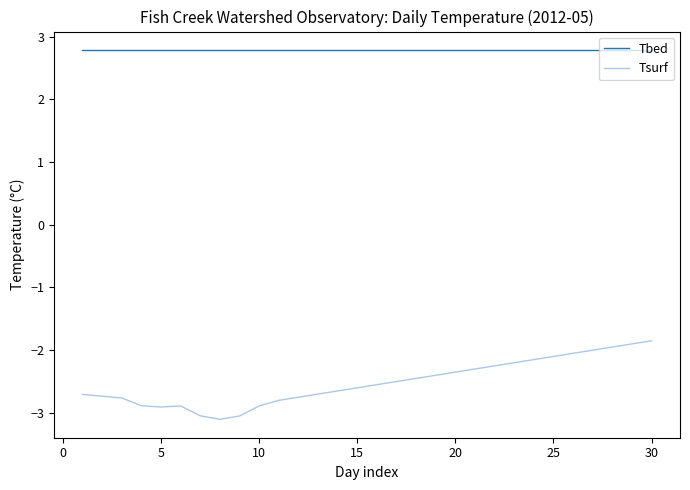

Rank the series by their average value, from highest to lowest.

Tbed, Tsurf